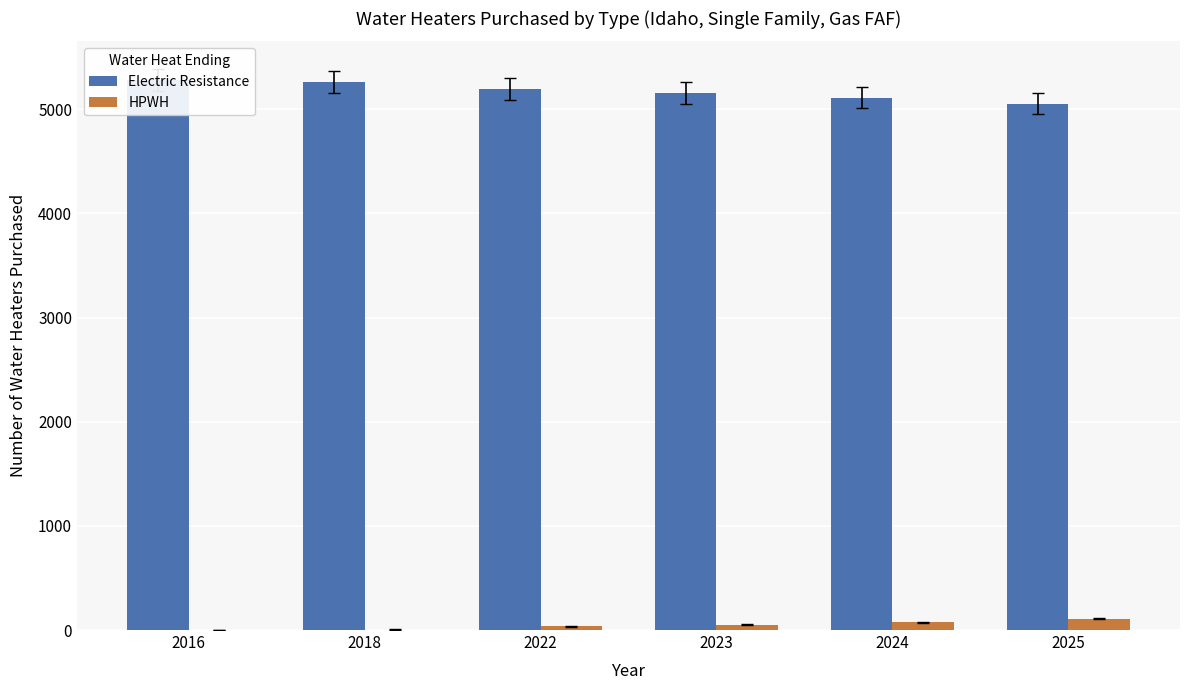

What is the smallest value displayed?

1.4